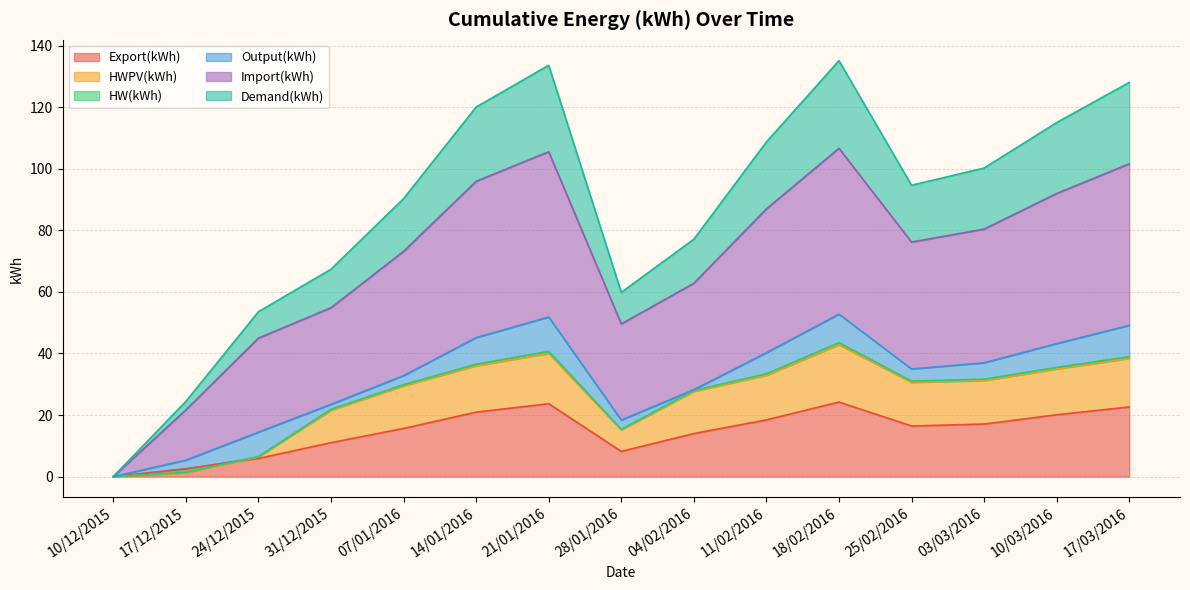

What is the difference between the Import(kWh) values at 04/02/2016 and 07/01/2016?

10.4